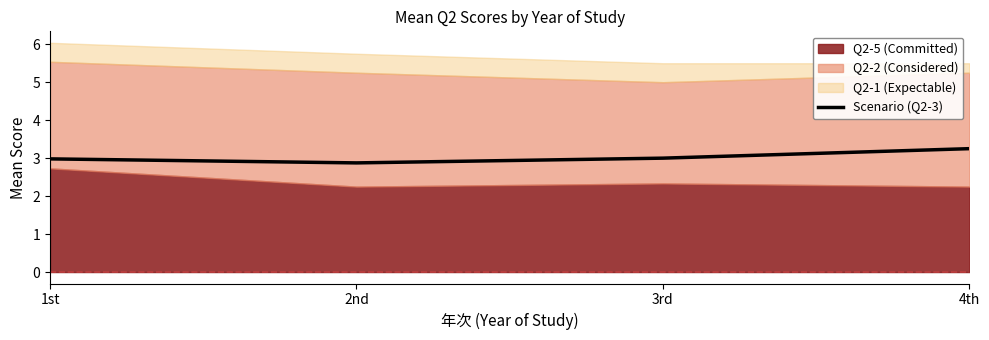

At which label is the value closest to 3?

3rd